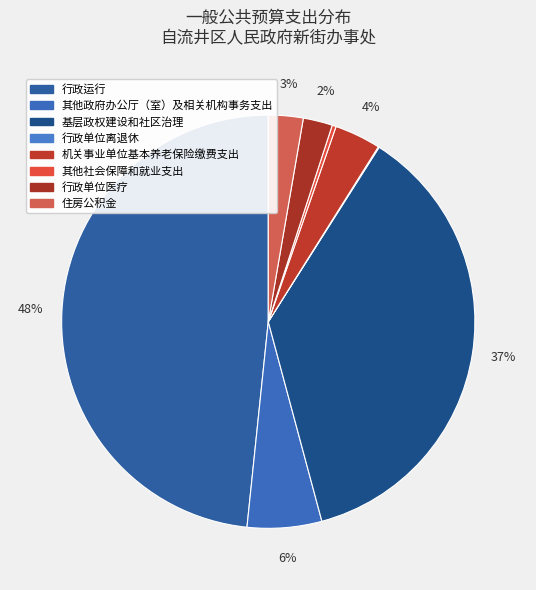

Which category has the smallest portion of the pie?

行政单位离退休